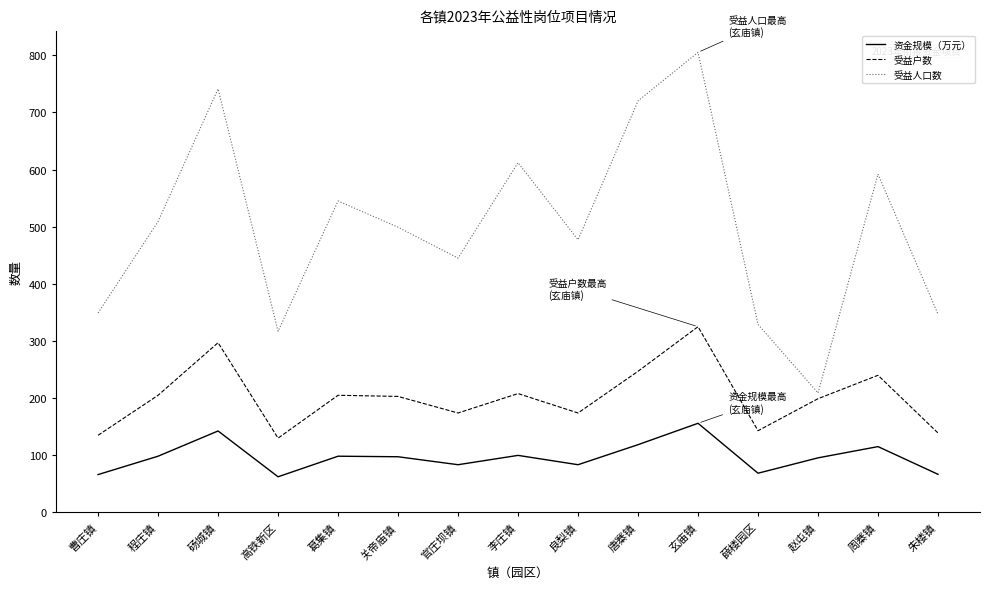

True or false: 受益户数 has more than 0 points higher than both neighbors.

True